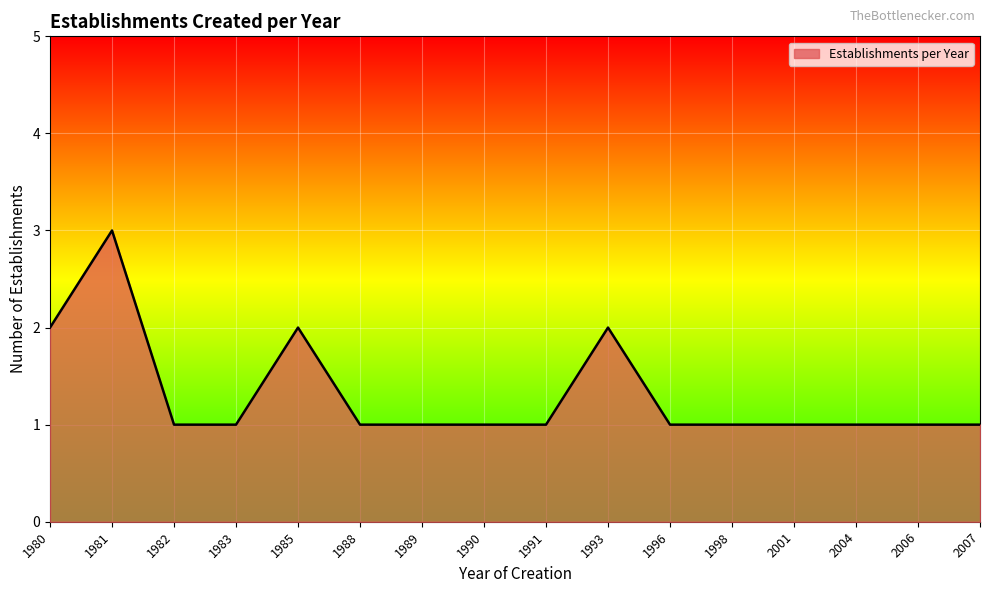

Does the chart have visible grid lines?

Yes